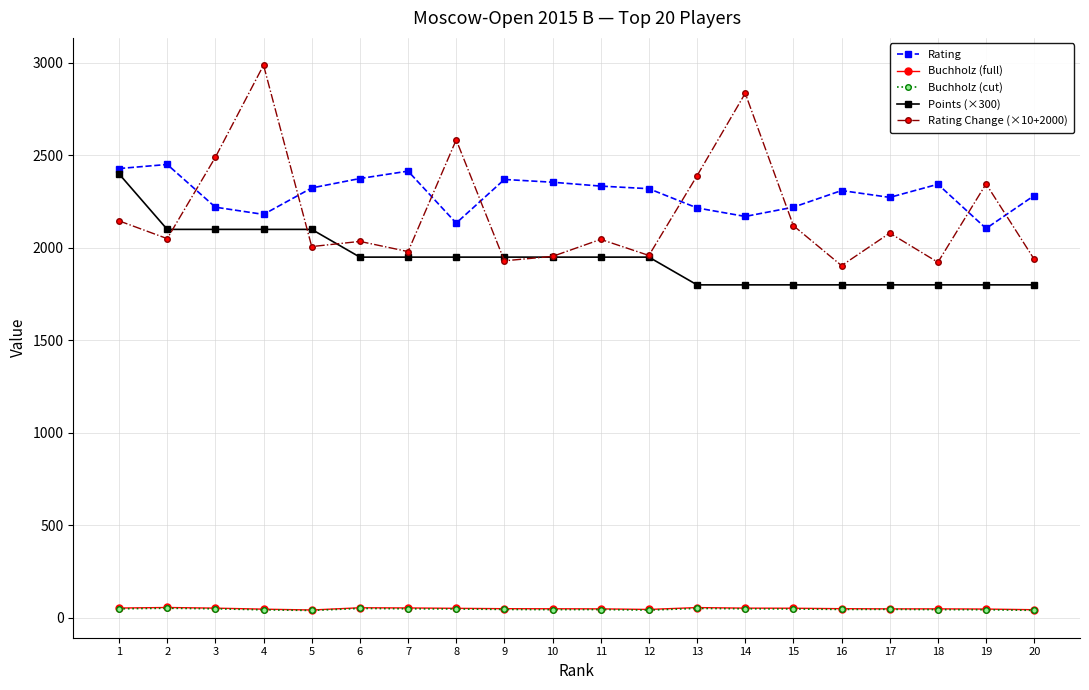

What is the maximum value for Rating?

2451.0